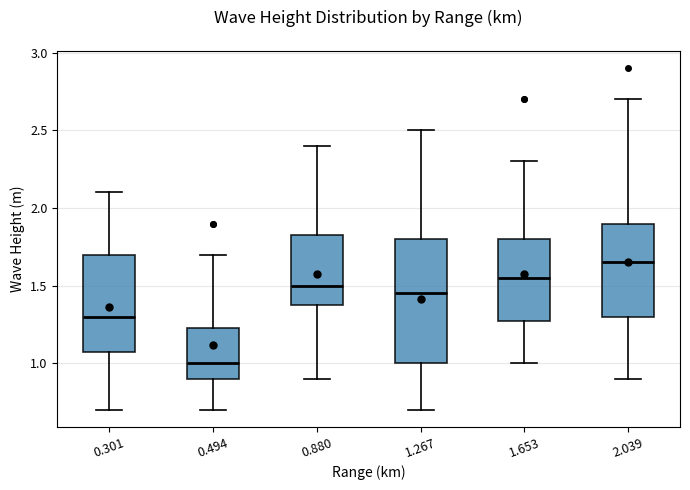

Reading left to right, transcribe this box plot: for each box, give where its median line is, the range the box spans, and where its two whiskers end, as read against the y-axis. The values are not printed on the chart, so give them approximately, as read against the axis.

0.301: median 1.30, box 1.10 to 1.70, whiskers 0.70 to 2.10
0.494: median 1.00, box 0.90 to 1.25, whiskers 0.70 to 1.70
0.880: median 1.50, box 1.40 to 1.85, whiskers 0.90 to 2.40
1.267: median 1.45, box 1.00 to 1.80, whiskers 0.70 to 2.50
1.653: median 1.55, box 1.30 to 1.80, whiskers 1.00 to 2.30
2.039: median 1.65, box 1.30 to 1.90, whiskers 0.90 to 2.70